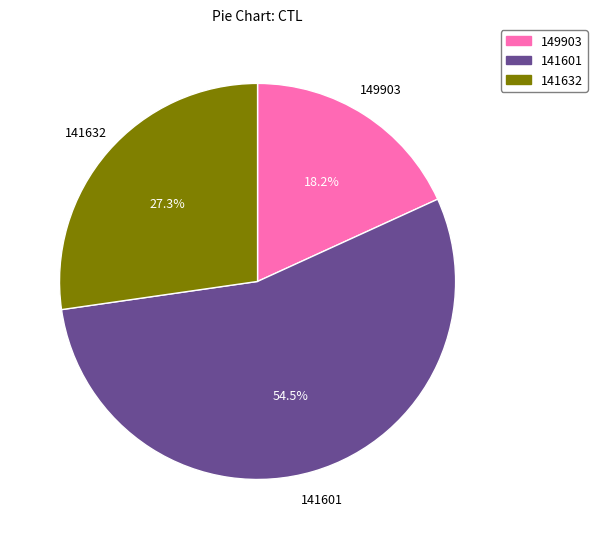

To the nearest percent, what portion does 141632 represent?

27%